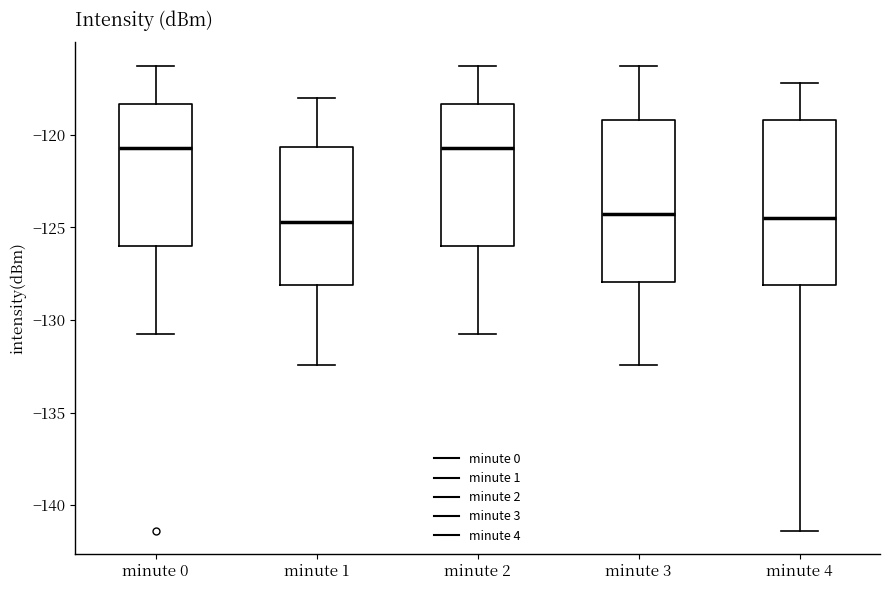

Reading left to right, transcribe this box plot: for each box, give where its median line is, the range the box spans, and where its two whiskers end, as read against the y-axis. The values are not printed on the chart, so give them approximately, as read against the axis.

minute 0: median -120.5, box -126.0 to -118.5, whiskers -130.5 to -116.5
minute 1: median -124.5, box -128.0 to -120.5, whiskers -132.5 to -118.0
minute 2: median -120.5, box -126.0 to -118.5, whiskers -130.5 to -116.5
minute 3: median -124.5, box -128.0 to -119.0, whiskers -132.5 to -116.5
minute 4: median -124.5, box -128.0 to -119.0, whiskers -141.5 to -117.0